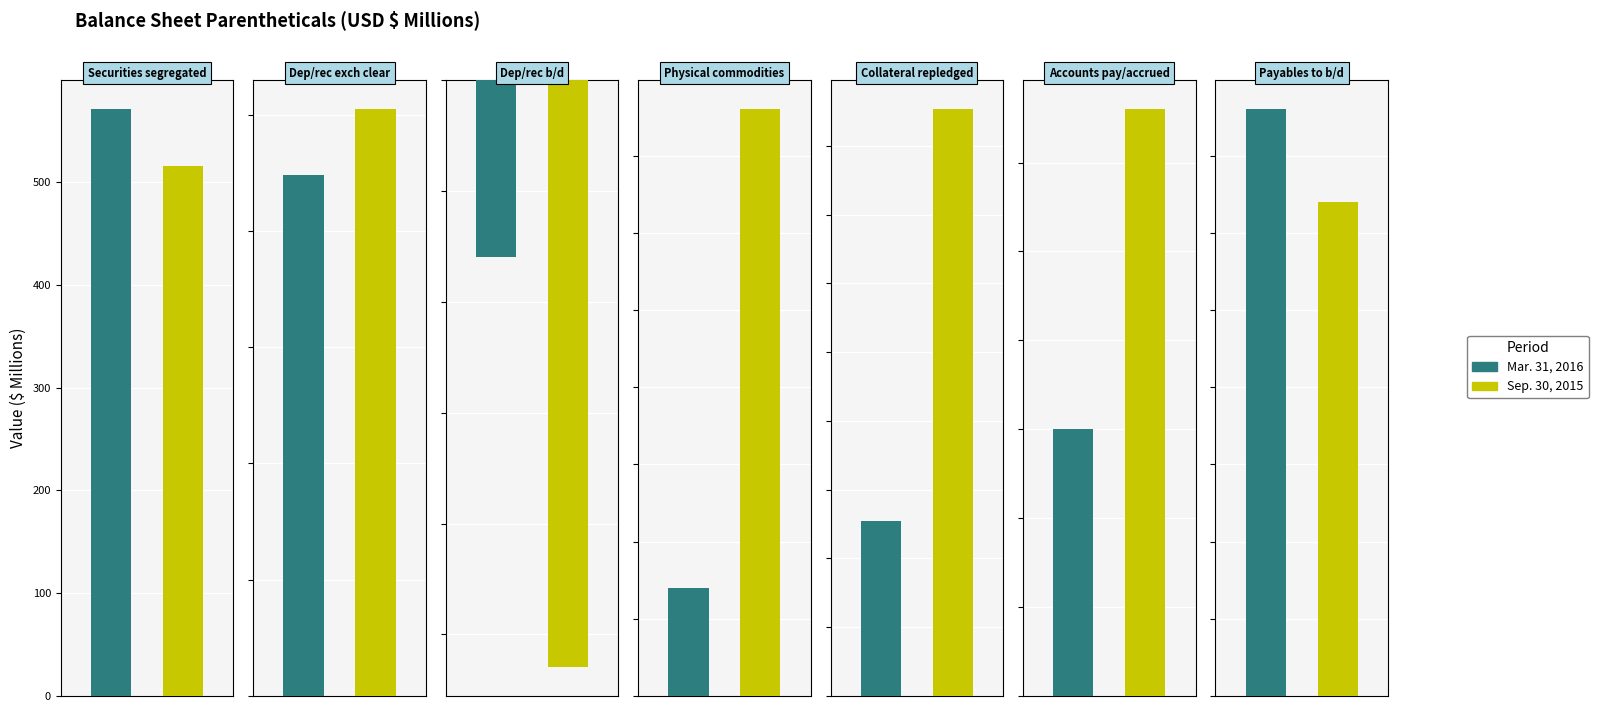

How many groups of bars are there?

7